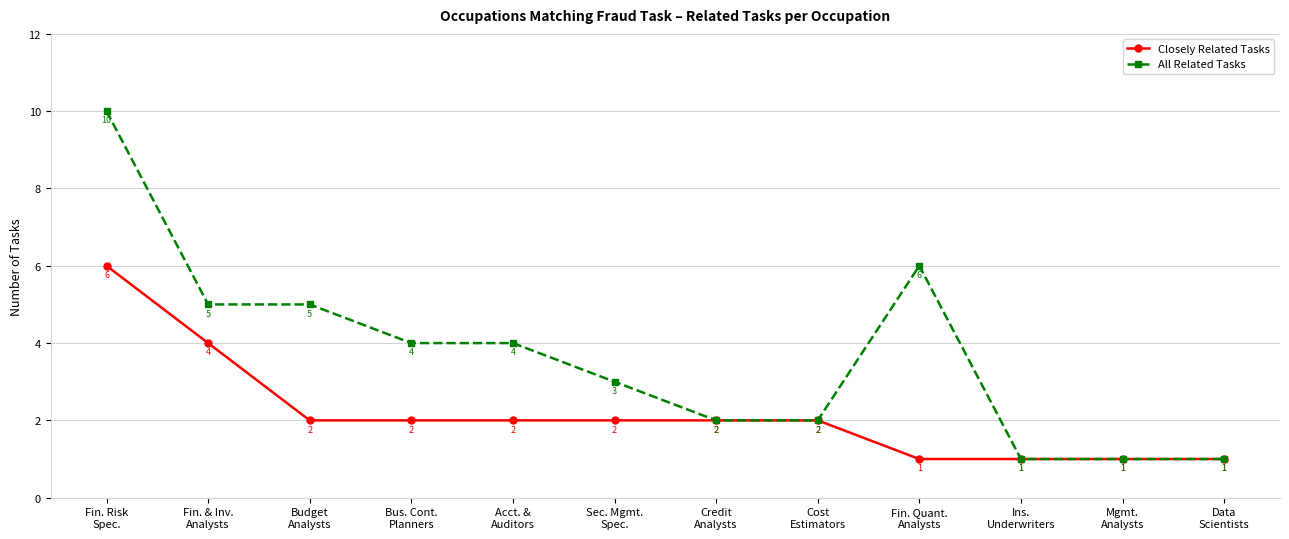

Which series has the widest spread of values?

All Related Tasks